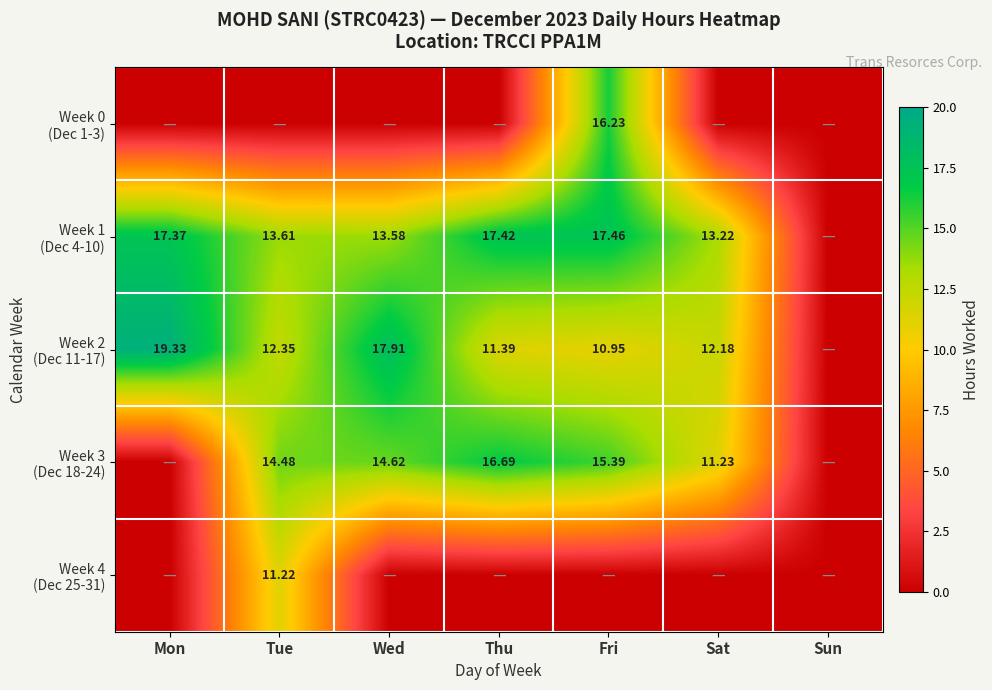

Rank the series at Fri from highest to lowest value.

Week 1 (Dec 4-10), Week 0 (Dec 1-3), Week 3 (Dec 18-24), Week 2 (Dec 11-17), Week 4 (Dec 25-31)